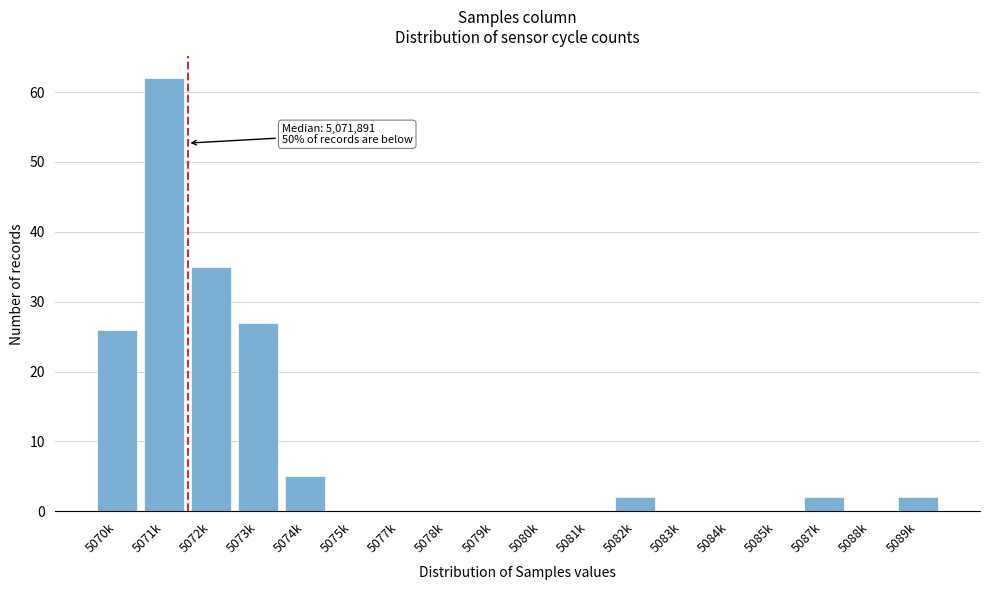

Reading right to left, transcribe all the data shown in this chart.

5089k=2	5088k=0	5087k=2	5085k=0	5084k=0	5083k=0	5082k=2	5081k=0	5080k=0	5079k=0	5078k=0	5077k=0	5075k=0	5074k=5	5073k=27	5072k=35	5071k=62	5070k=26